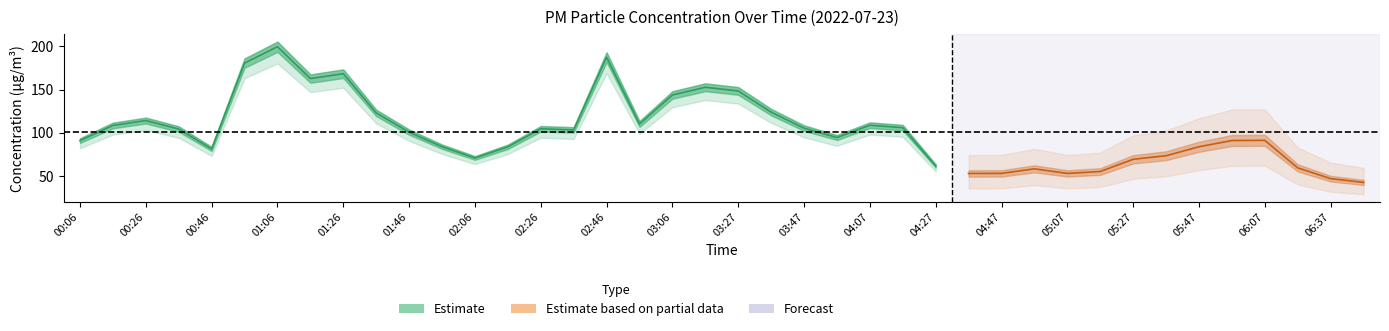

How many interior local peaks does the P1 series have?

9